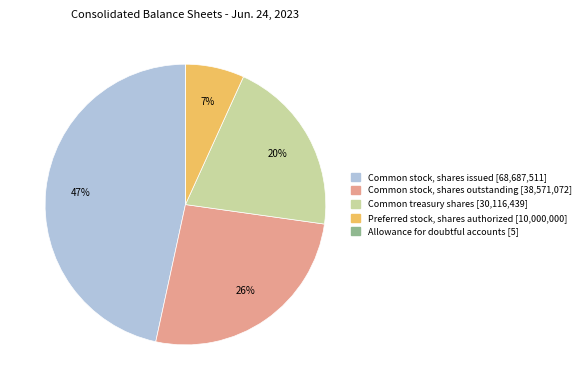

What is the largest slice in the pie chart?

Common stock, shares issued